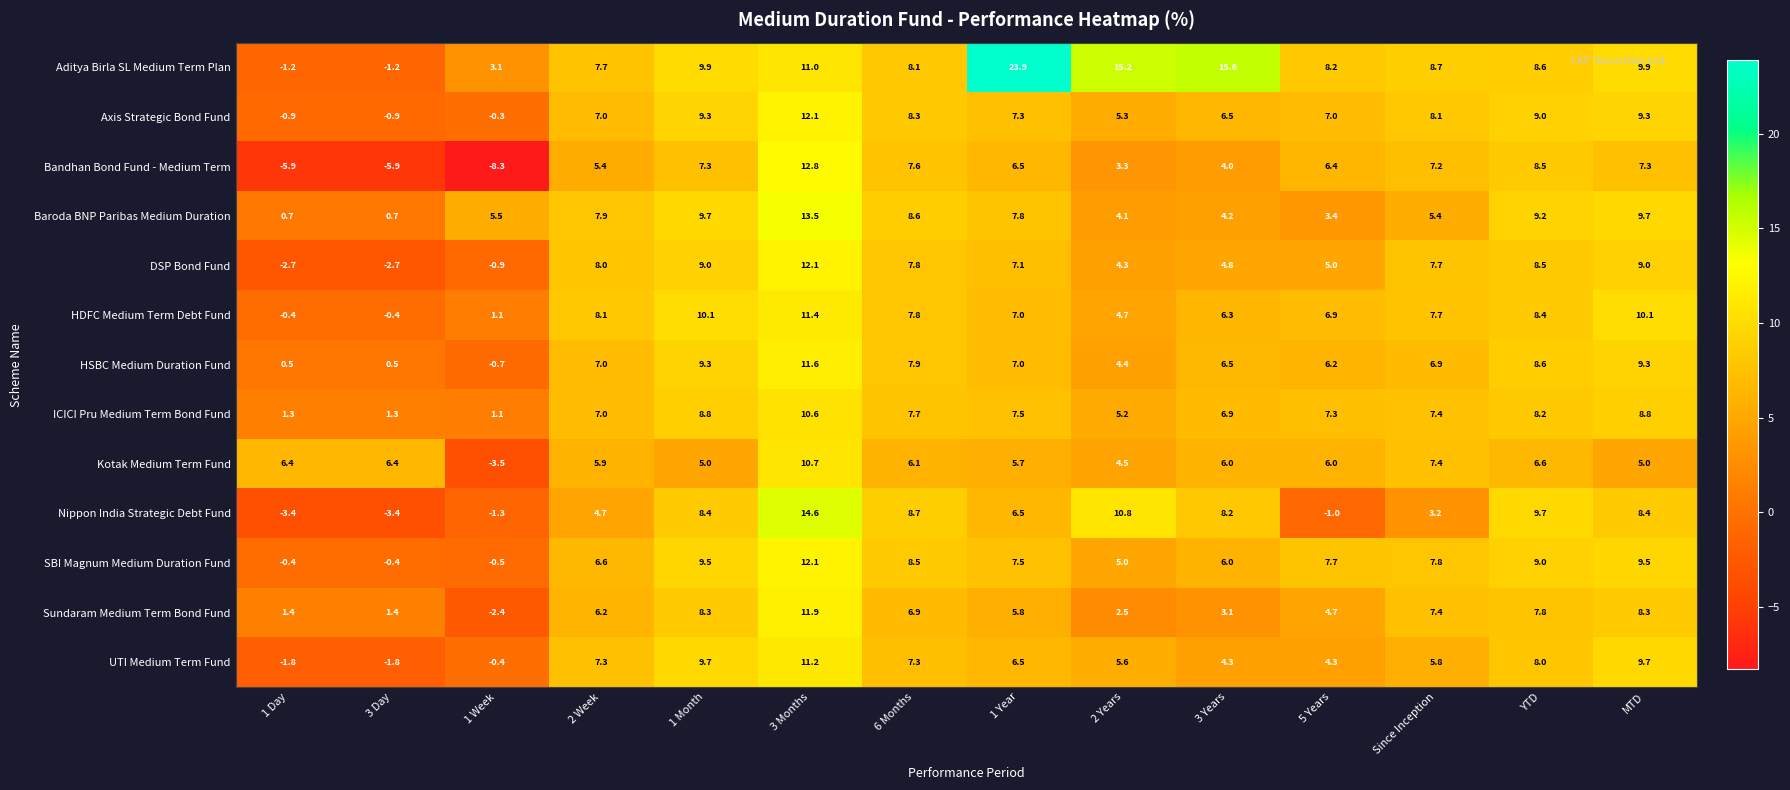

At how many categories does at least one series exceed 12?

4